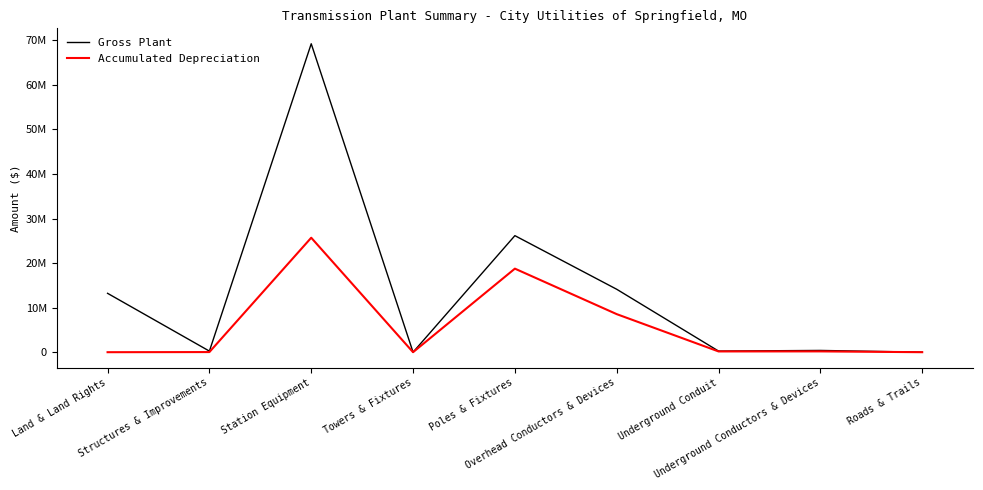

What is the sum of all Gross Plant values?

123581765